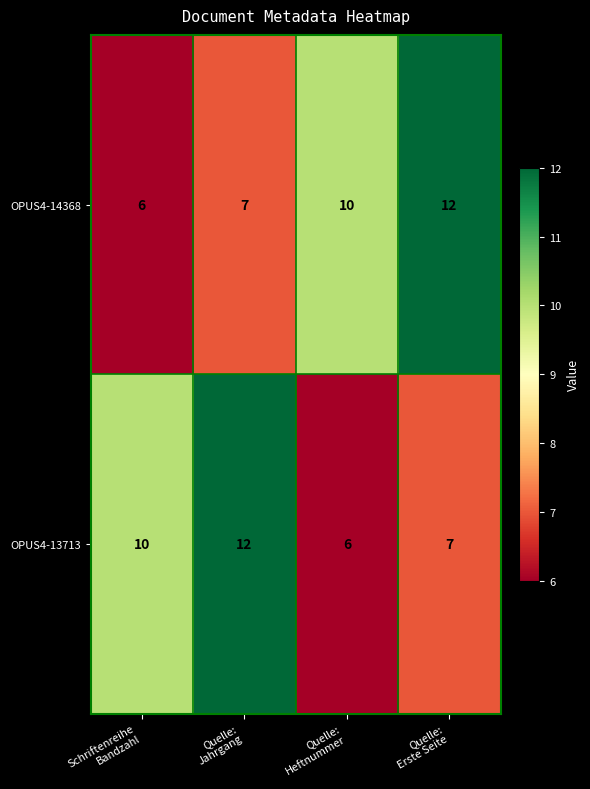

How many OPUS4-14368 values are between 7 and 12?

3